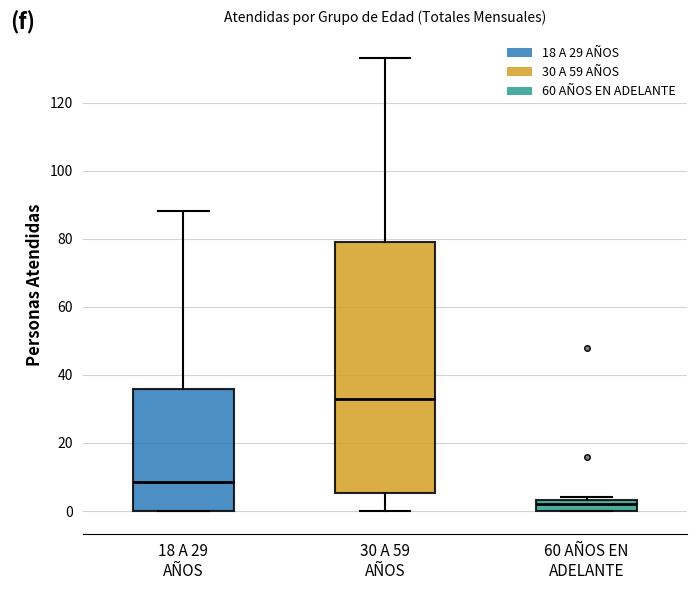

Reading left to right, read every box against the y-axis: the position of its median line, the range the box covers, and the ends of its whiskers. The values are not printed on the chart, so give them approximately, as read against the axis.

18 A 29 AÑOS: median 8, box 0 to 36, whiskers 0 to 88
30 A 59 AÑOS: median 34, box 6 to 80, whiskers 0 to 134
60 AÑOS EN ADELANTE: median 2, box 0 to 4, whiskers 0 to 4 (just above the box's upper edge)